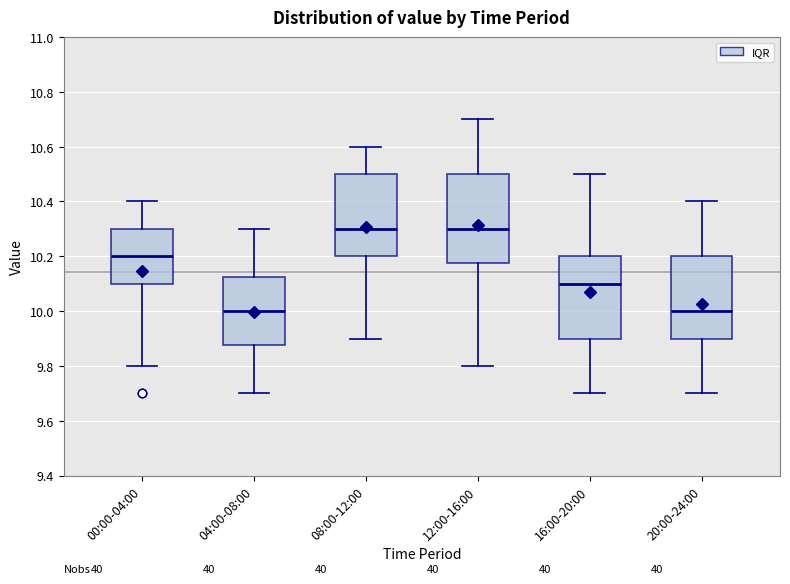

Reading left to right, transcribe this box plot: for each box, give where its median line is, the range the box spans, and where its two whiskers end, as read against the y-axis. The values are not printed on the chart, so give them approximately, as read against the axis.

00:00-04:00: median 10.20, box 10.10 to 10.30, whiskers 9.80 to 10.40
04:00-08:00: median 10.00, box 9.88 to 10.12, whiskers 9.70 to 10.30
08:00-12:00: median 10.30, box 10.20 to 10.50, whiskers 9.90 to 10.60
12:00-16:00: median 10.30, box 10.18 to 10.50, whiskers 9.80 to 10.70
16:00-20:00: median 10.10, box 9.90 to 10.20, whiskers 9.70 to 10.50
20:00-24:00: median 10.00, box 9.90 to 10.20, whiskers 9.70 to 10.40